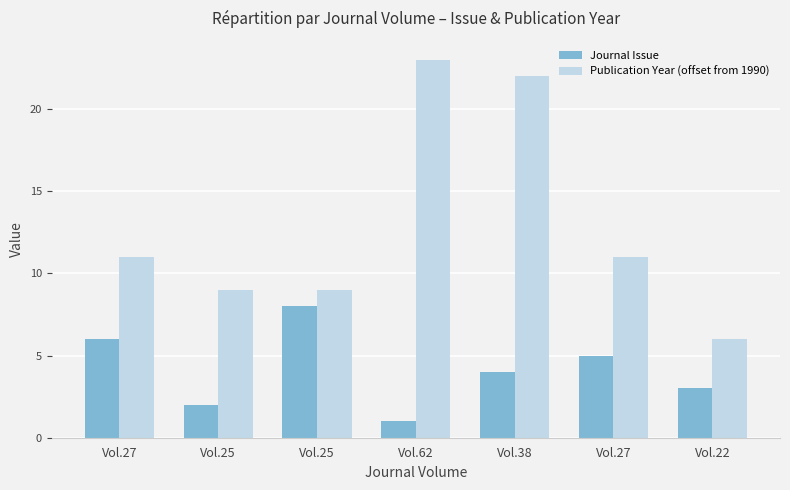

What is the difference between the second highest and minimum values in the Publication Year (offset from 1990) series?

16